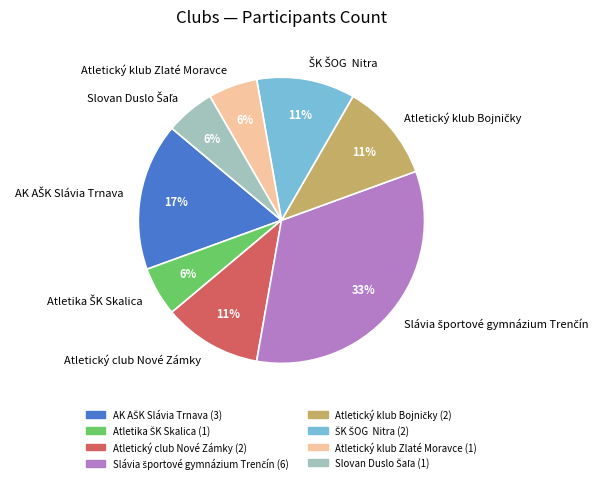

The Atletický club Nové Zámky slice represents 1% of the pie. True or false?

False